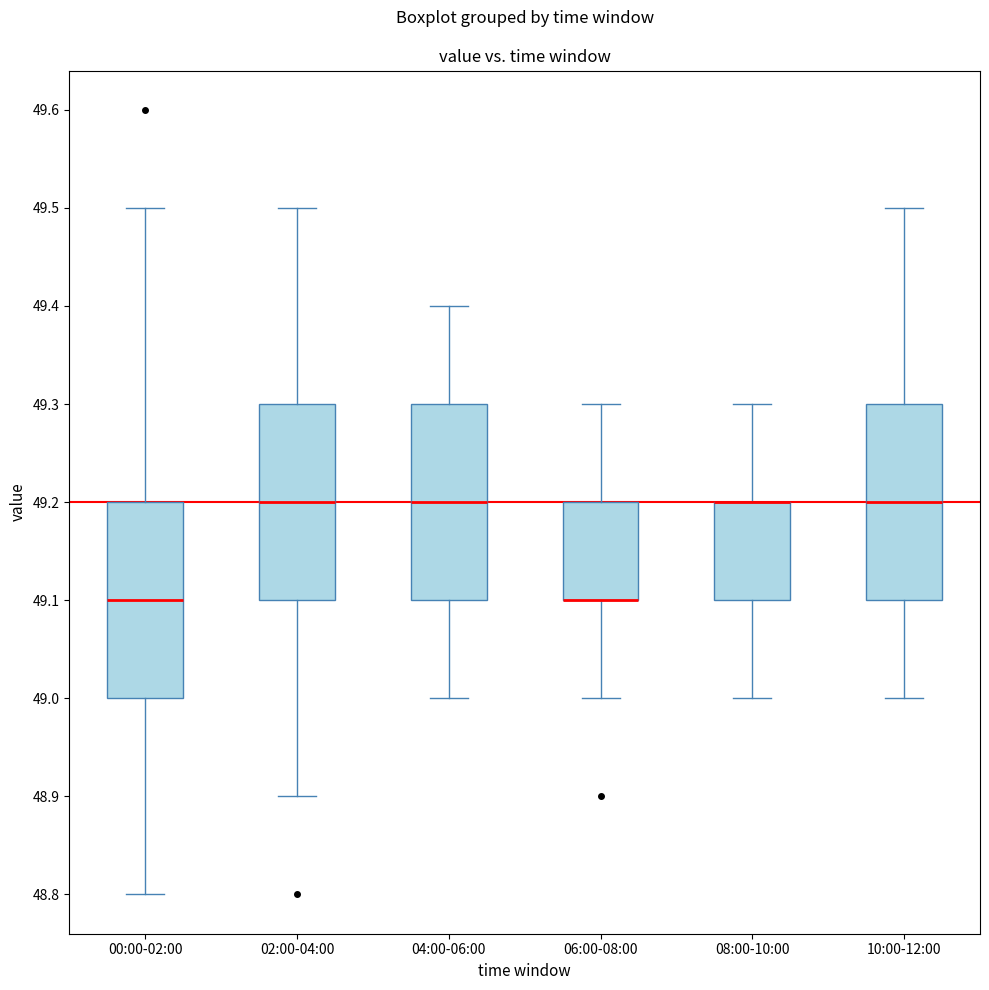

Reading left to right, transcribe this box plot: for each box, give where its median line is, the range the box spans, and where its two whiskers end, as read against the y-axis. The values are not printed on the chart, so give them approximately, as read against the axis.

00:00-02:00: median 49.1, box 49.0 to 49.2, whiskers 48.8 to 49.5
02:00-04:00: median 49.2, box 49.1 to 49.3, whiskers 48.9 to 49.5
04:00-06:00: median 49.2, box 49.1 to 49.3, whiskers 49.0 to 49.4
06:00-08:00: median 49.1 (drawn on the box's lower edge), box 49.1 to 49.2, whiskers 49.0 to 49.3
08:00-10:00: median 49.2 (drawn on the box's upper edge), box 49.1 to 49.2, whiskers 49.0 to 49.3
10:00-12:00: median 49.2, box 49.1 to 49.3, whiskers 49.0 to 49.5